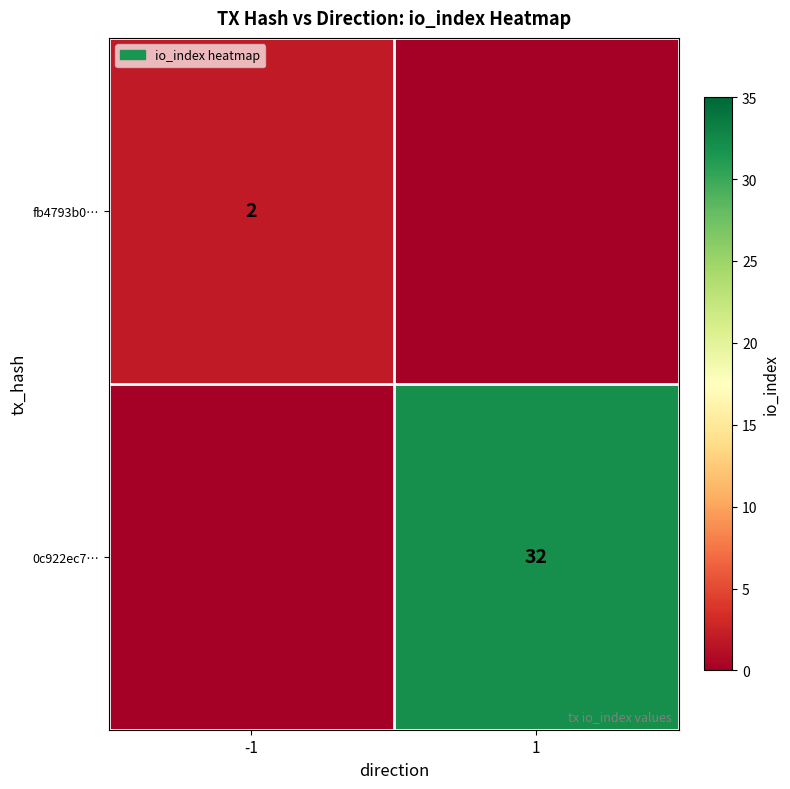

The 0c922ec7… series shows 50 at 1. True or false?

False